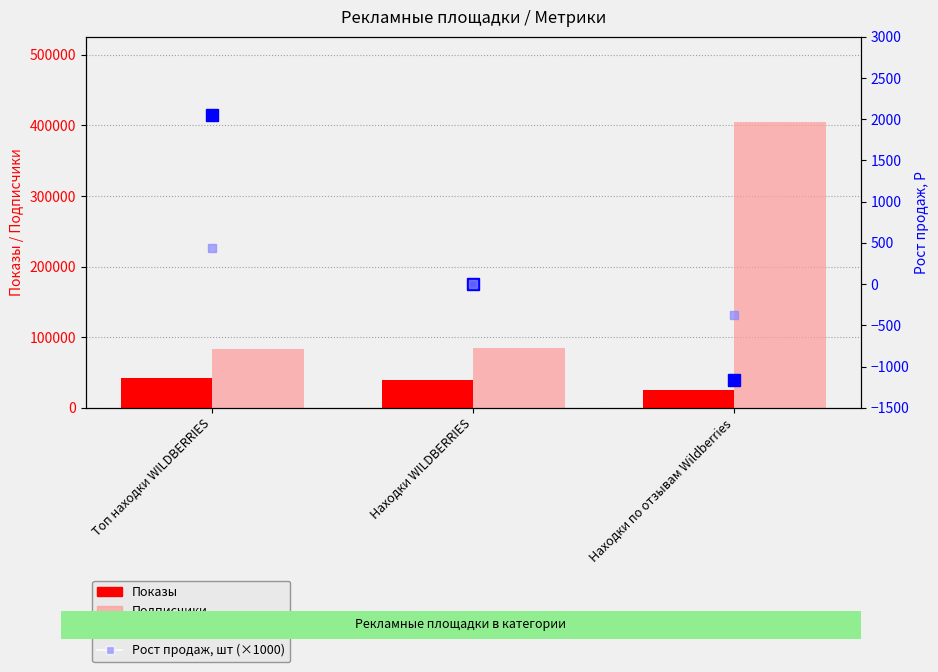

The Рост продаж, шт (×1000) series shows -424 at Находки WILDBERRIES. True or false?

False